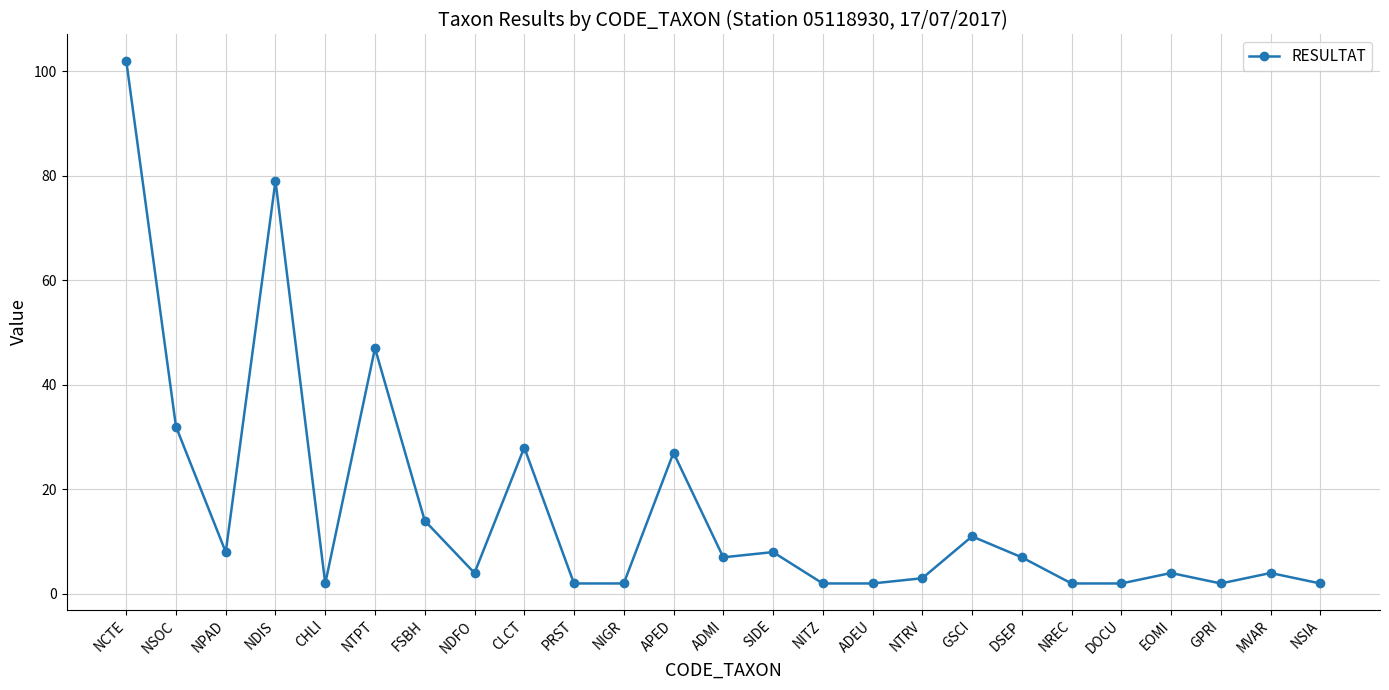

Reading left to right, what are all the values shown in this chart?

102	32	8	79	2	47	14	4	28	2	2	27	7	8	2	2	3	11	7	2	2	4	2	4	2